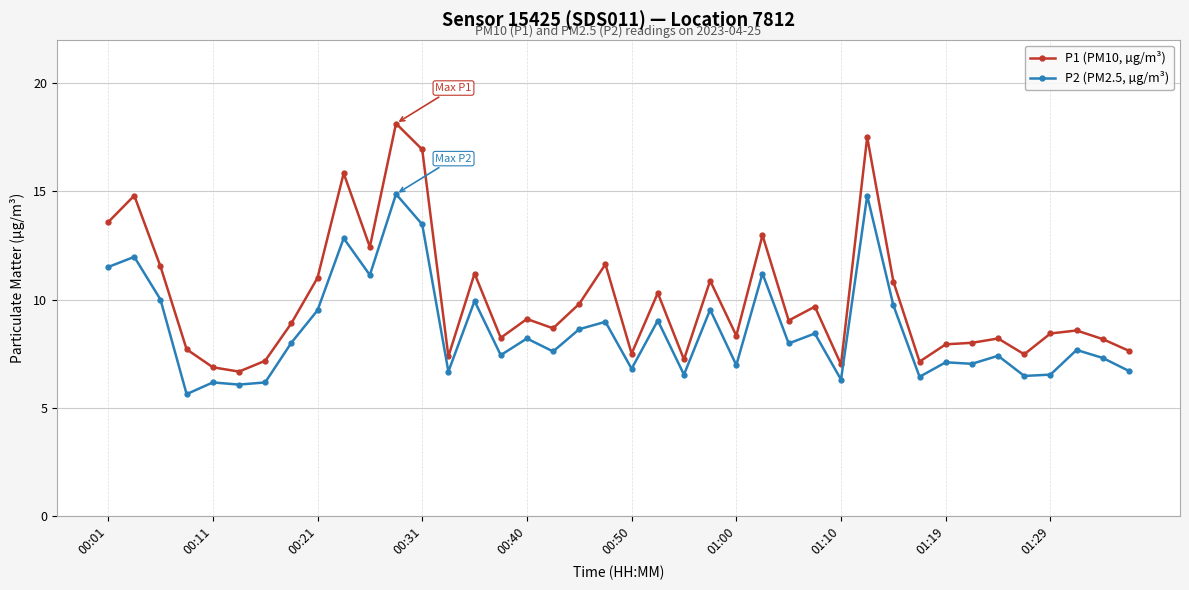

True or false: P1 (PM10, µg/m³) and P2 (PM2.5, µg/m³) cross at least once.

False